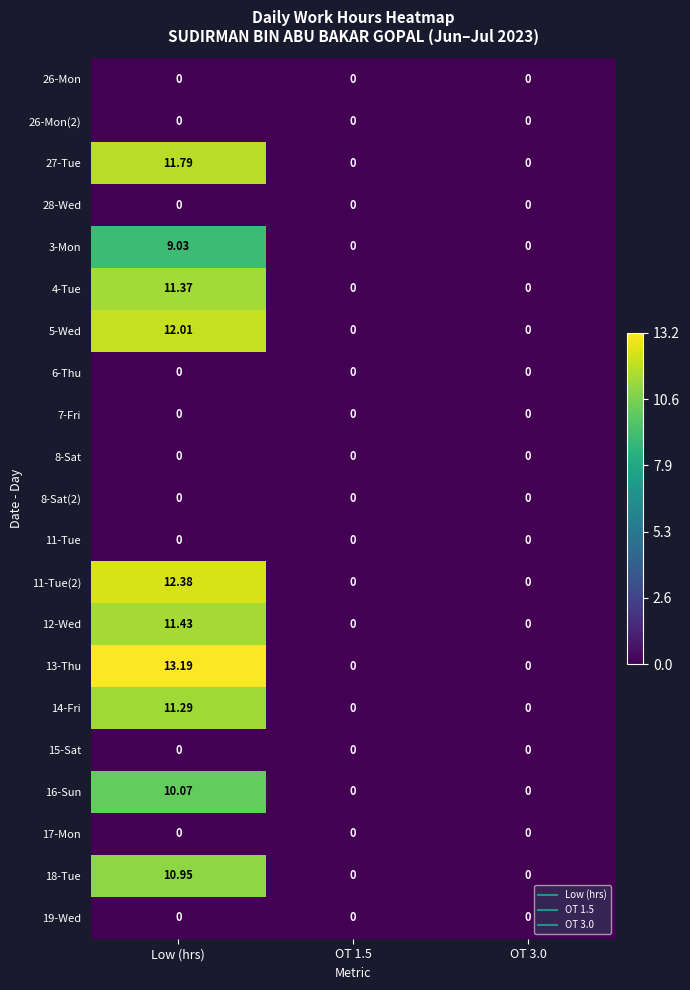

What is the maximum value shown in the chart?

13.2